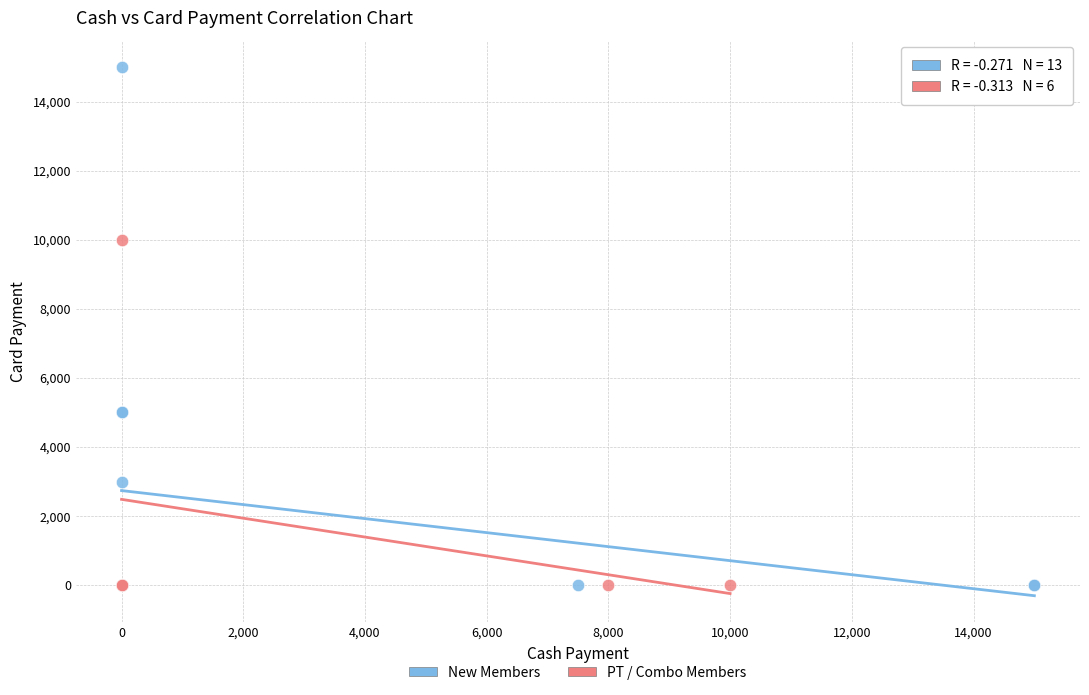

Which series reaches the maximum Y coordinate?

New Members